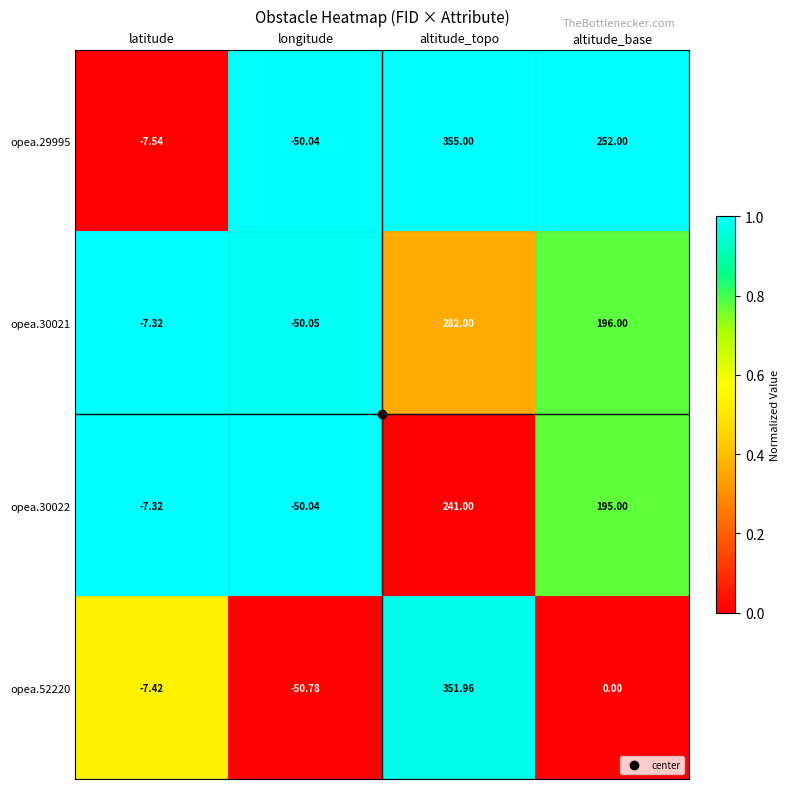

At which category is the sum across all series the highest?

altitude_topo